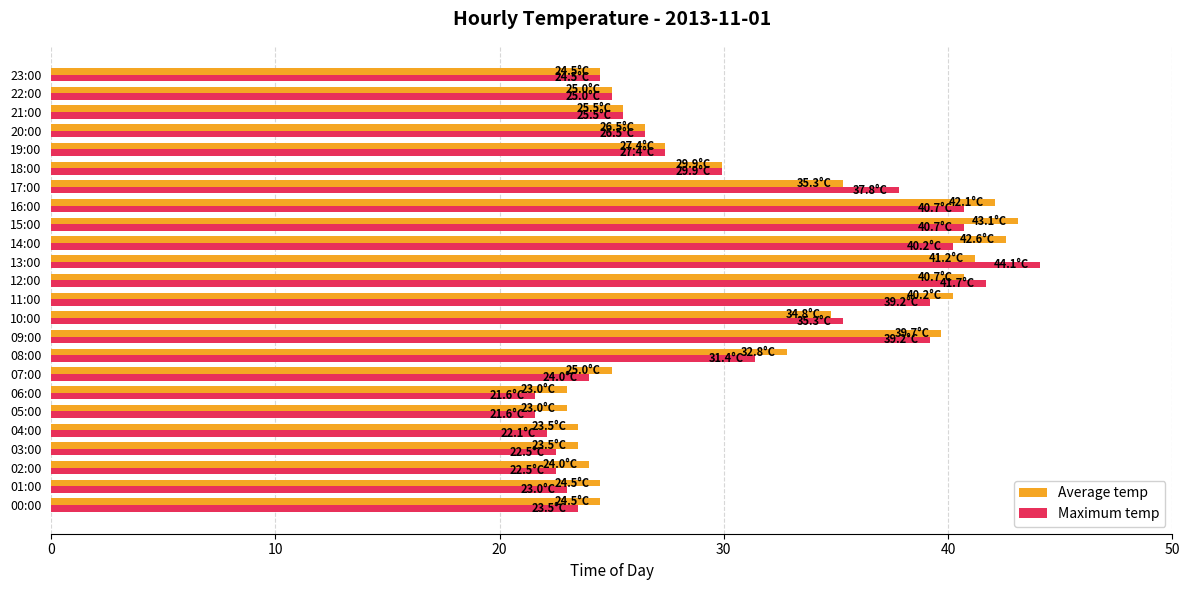

At which category is the sum across all series the highest?

13:00